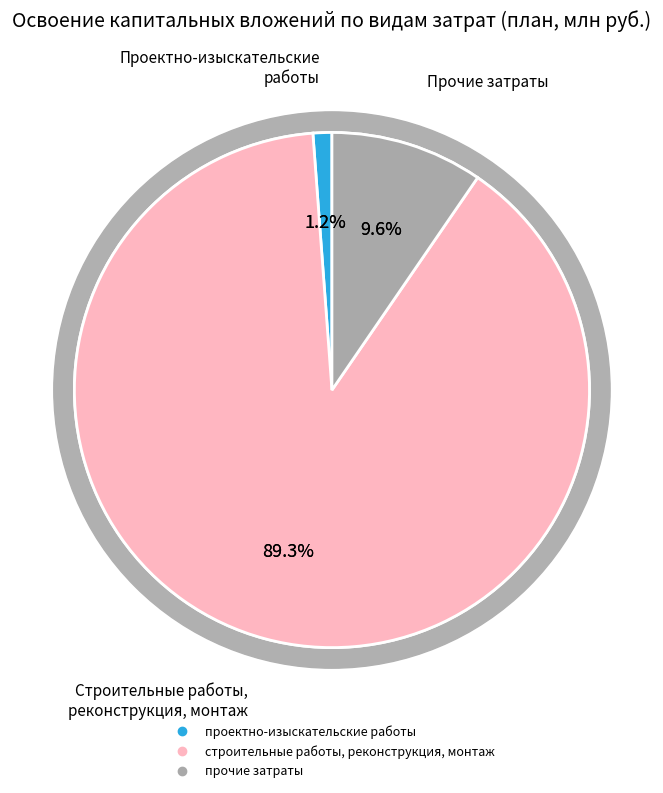

What is the total percentage of строительные работы, реконструкция, монтаж and прочие затраты?

98.8%